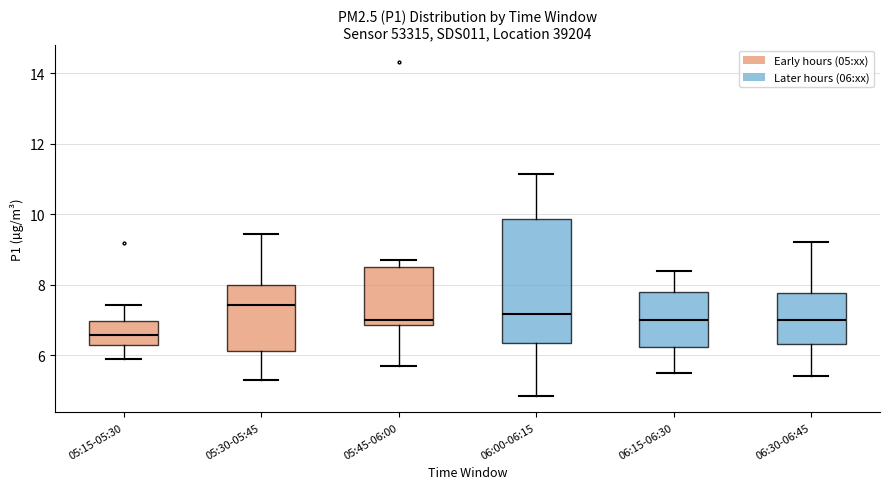

Reading left to right, transcribe this box plot: for each box, give where its median line is, the range the box spans, and where its two whiskers end, as read against the y-axis. The values are not printed on the chart, so give them approximately, as read against the axis.

05:15-05:30: median 6.6, box 6.2 to 7.0, whiskers 5.8 to 7.4
05:30-05:45: median 7.4, box 6.2 to 8.0, whiskers 5.2 to 9.4
05:45-06:00: median 7.0, box 6.8 to 8.6, whiskers 5.8 to 8.8
06:00-06:15: median 7.2, box 6.4 to 9.8, whiskers 4.8 to 11.2
06:15-06:30: median 7.0, box 6.2 to 7.8, whiskers 5.6 to 8.4
06:30-06:45: median 7.0, box 6.4 to 7.8, whiskers 5.4 to 9.2